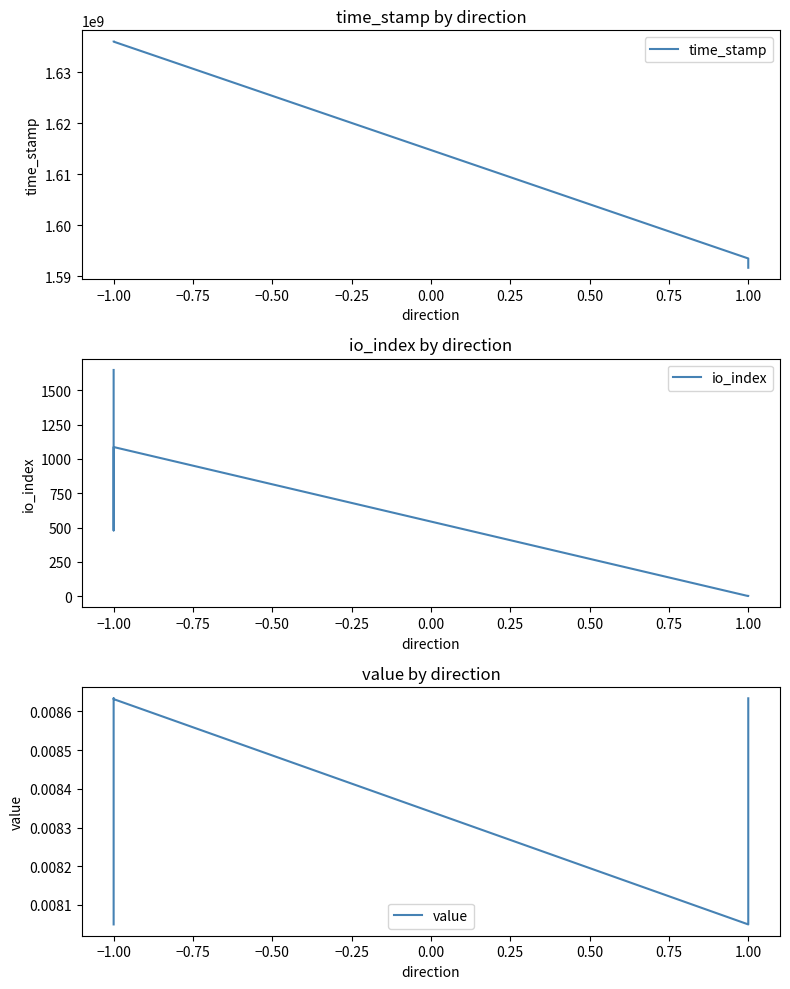

What is the sum of the time_stamp values at 1.00 and −1.00?

3227700551.0